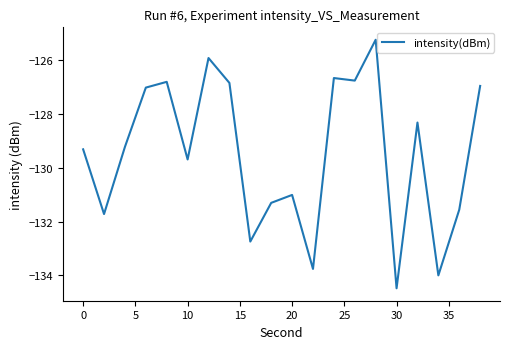

What is the greatest value displayed?

-125.2